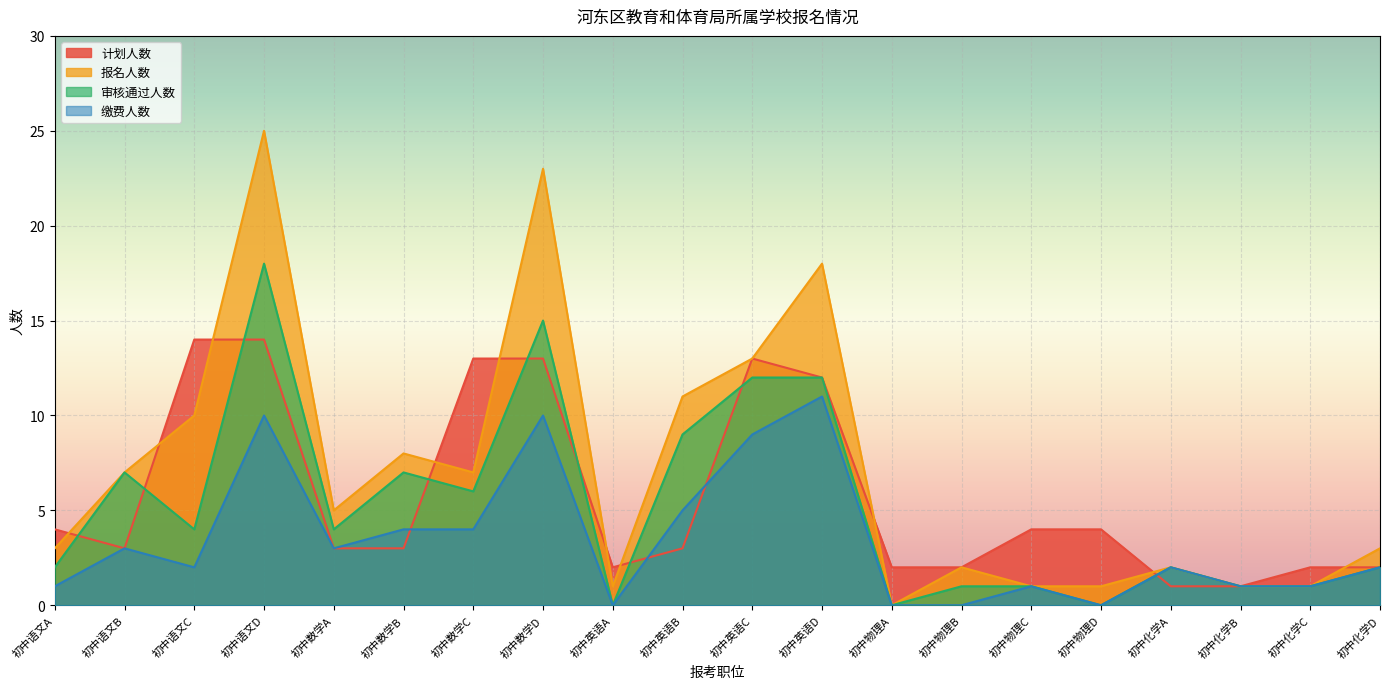

Which series changed the most between 初中化学C and 初中化学D?

报名人数